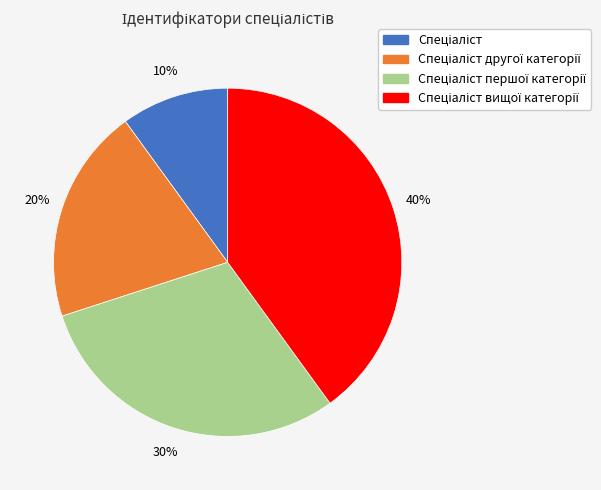

Does any single category account for the majority?

No